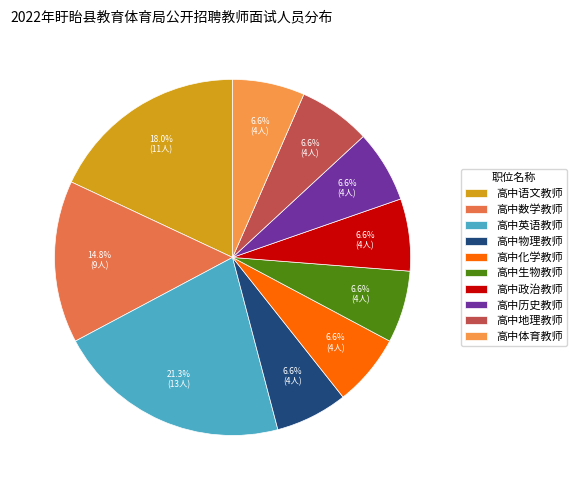

Between 高中地理教师 and 高中生物教师, which is larger?

高中地理教师